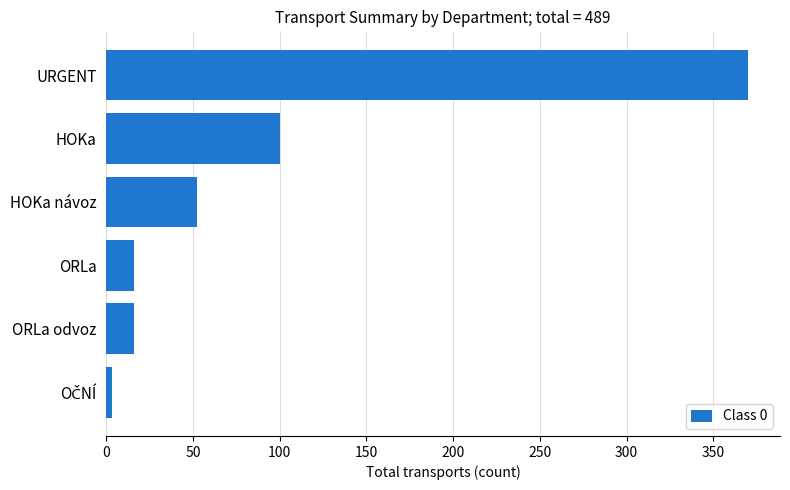

What is the average value?

93